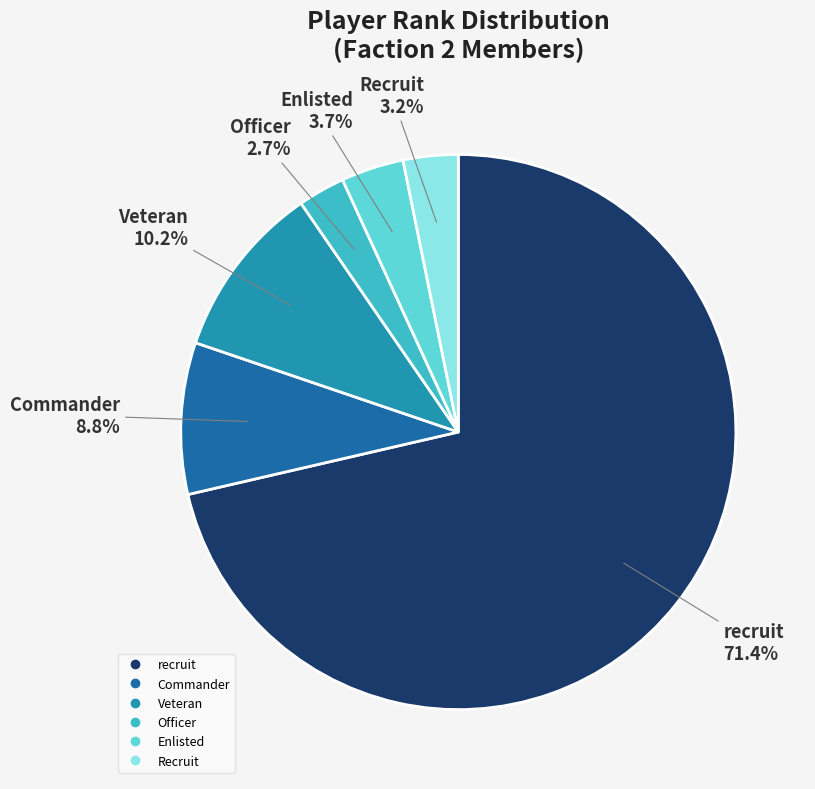

Do Commander and Veteran together represent more than half of the pie?

No